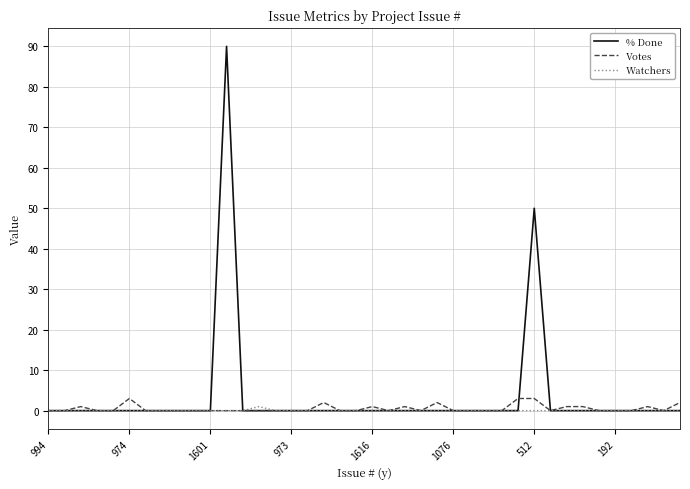

What is the difference between the maximum and minimum values in the Votes series?

3